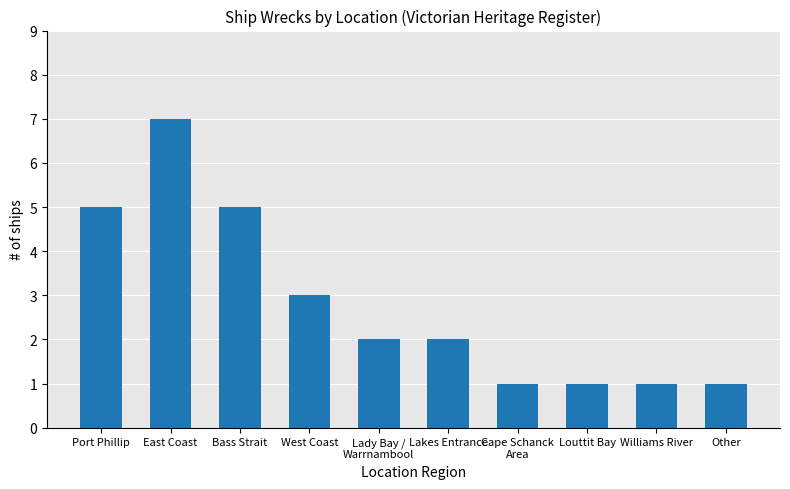

How many bars are there in total?

10